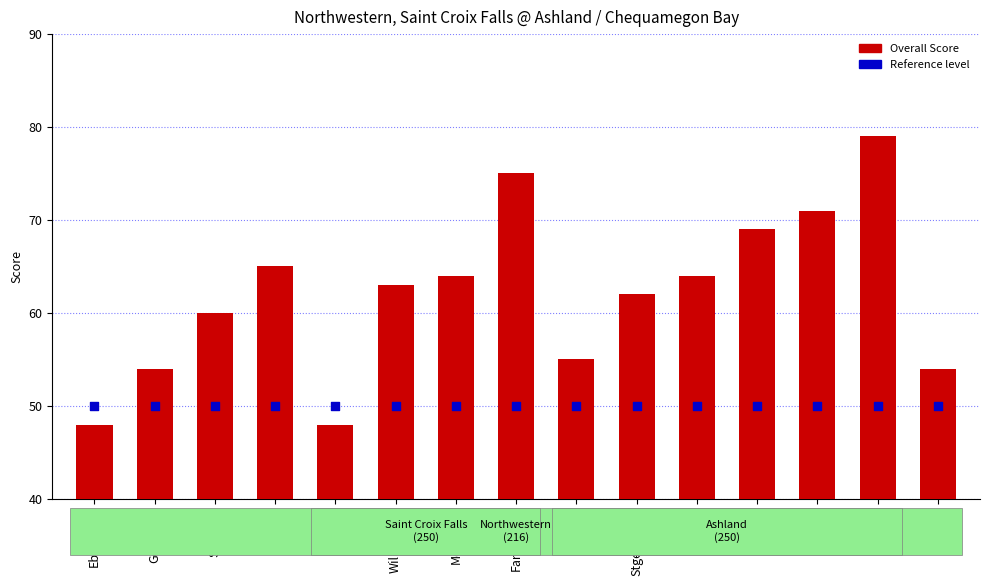

What are all the series names shown in the legend?

Overall Score, Reference level (50)